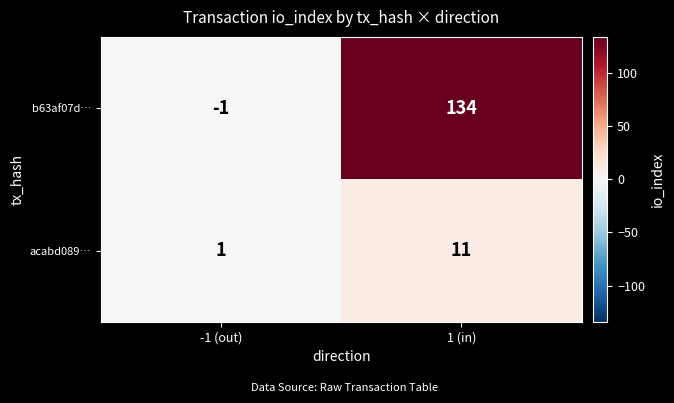

Rank the series by their maximum value, from lowest to highest.

acabd089…, b63af07d…